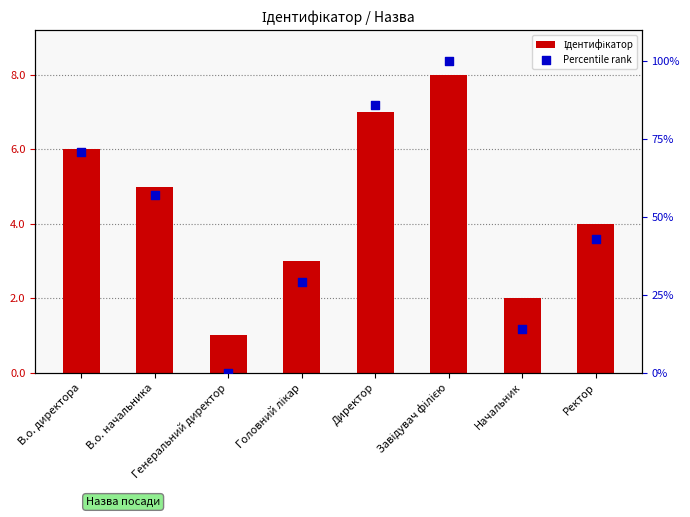

Which series has the widest spread of Y values?

Percentile rank